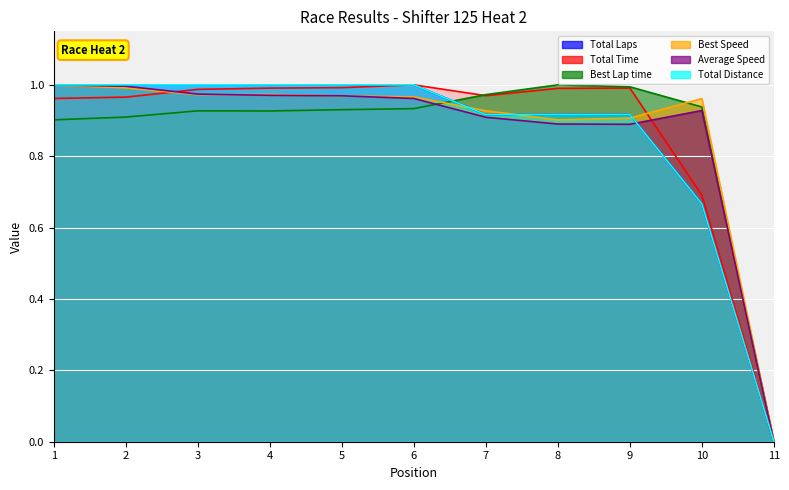

True or false: Total Laps has more than 1 interior local peaks.

False